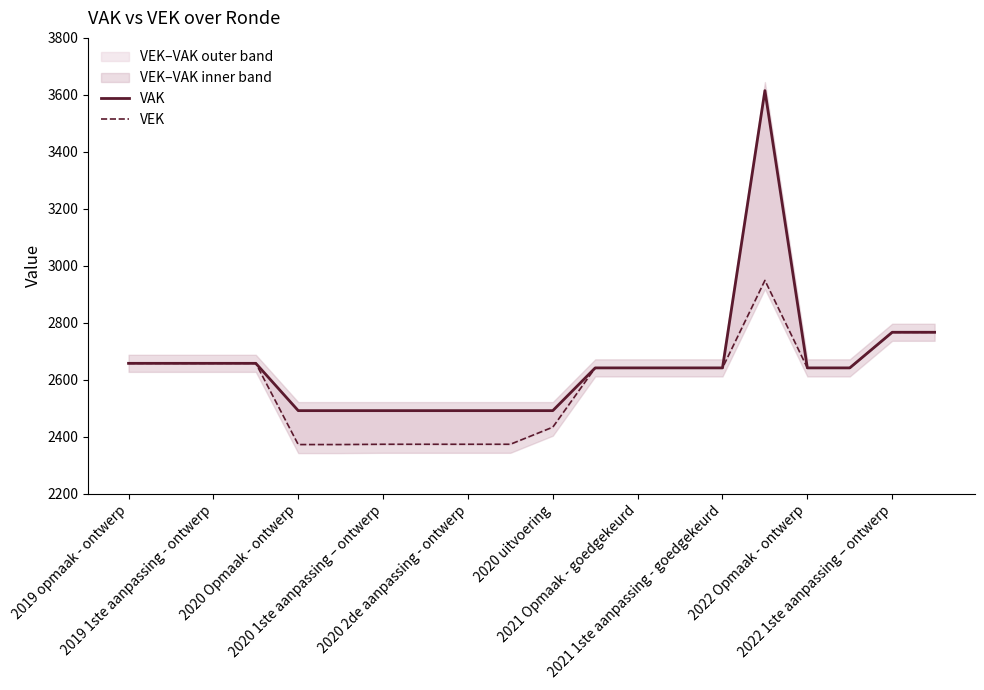

How many values in the VAK series are below 2642?

7